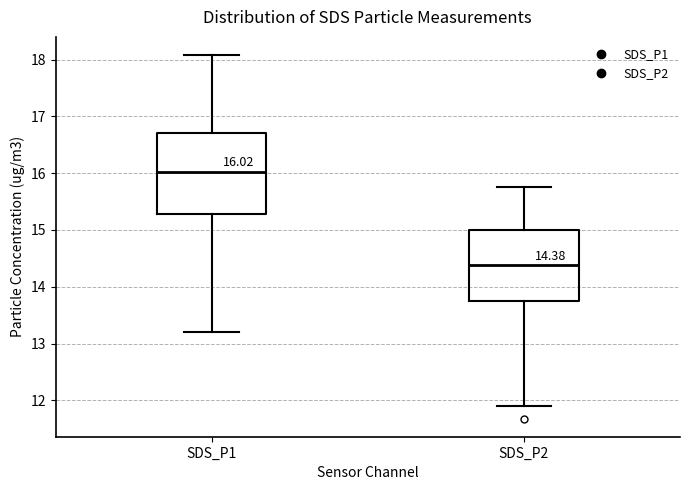

Comparing the boxes themselves (not the whiskers), which one is the tallest?

SDS_P1